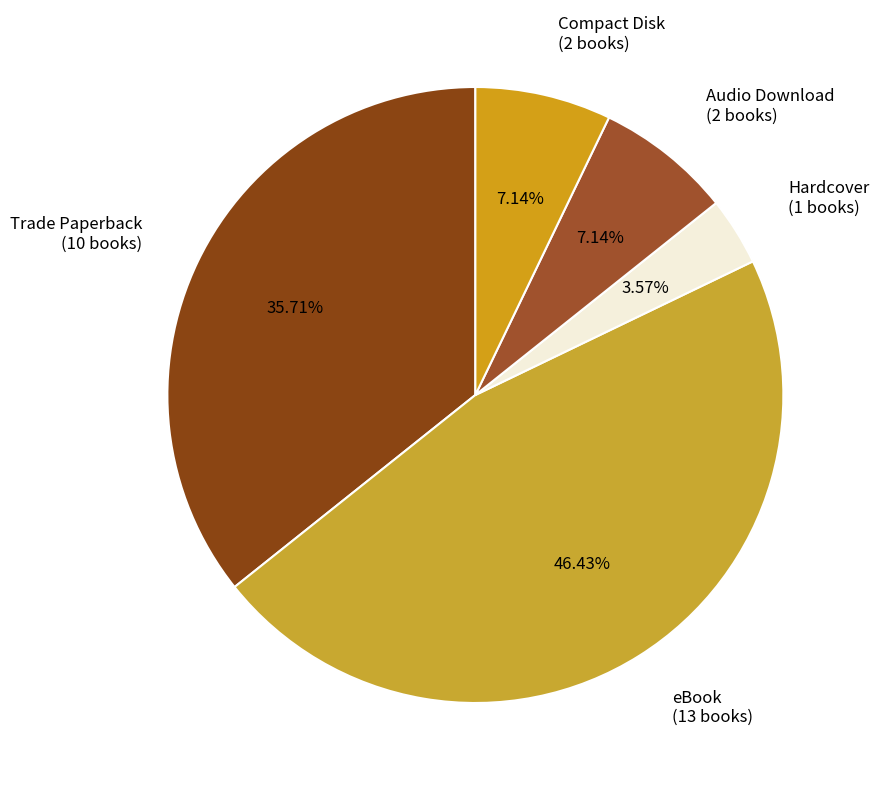

Does any single category account for the majority?

No